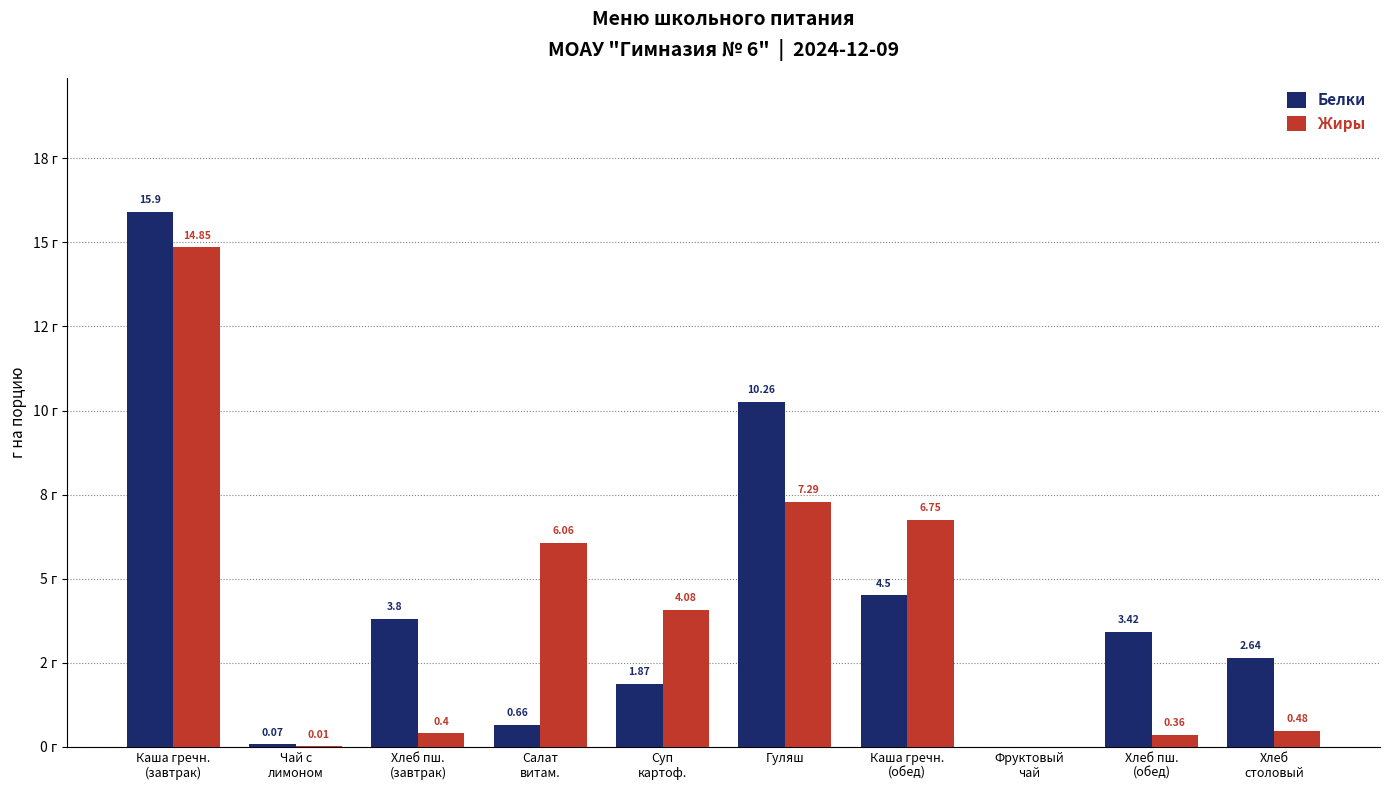

Is the value of Белки at Гуляш greater than the value of Жиры at Гуляш?

Yes